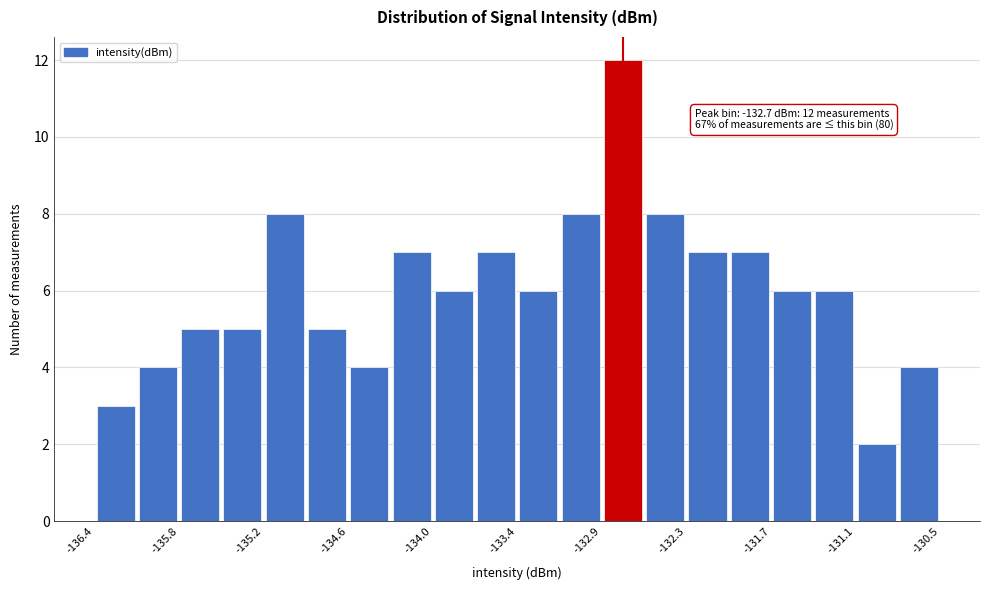

Read against the x-axis, roughly where is the centre of the tallest bar?

-132.7